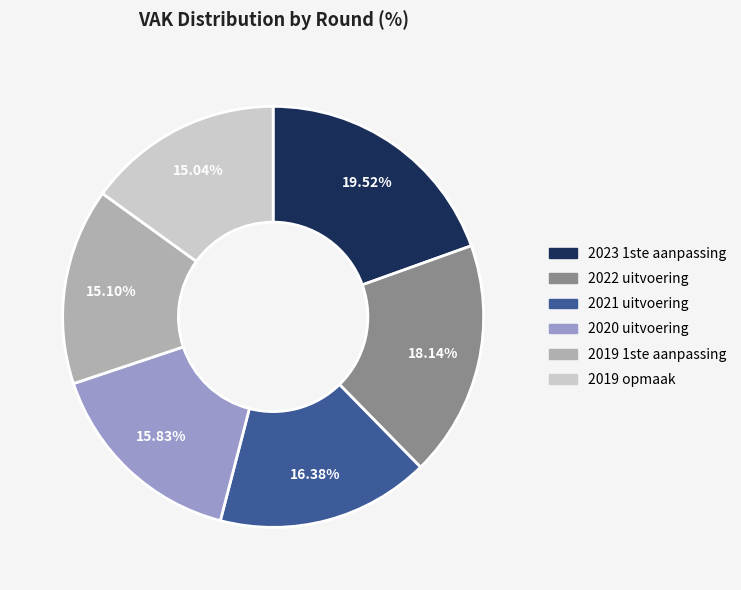

What percentage do 2022 uitvoering and 2019 1ste aanpassing together represent?

33.2%